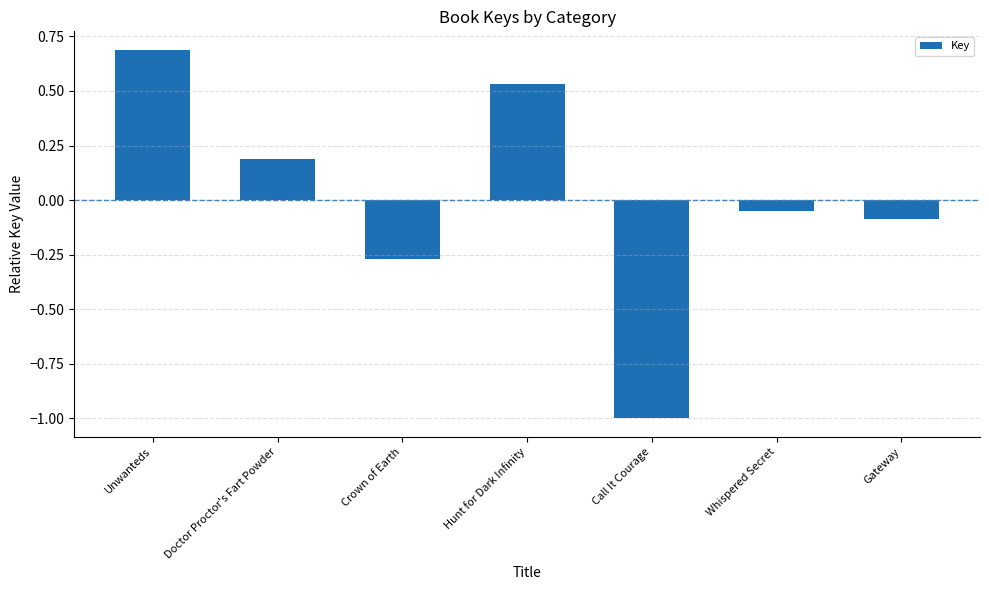

The value at Hunt for Dark Infinity is 0.3. True or false?

False